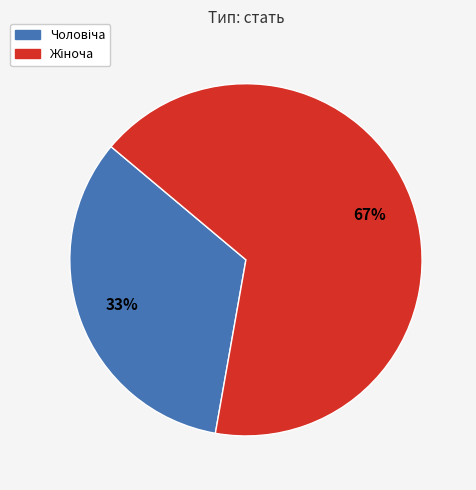

How many segments does this pie chart have?

2